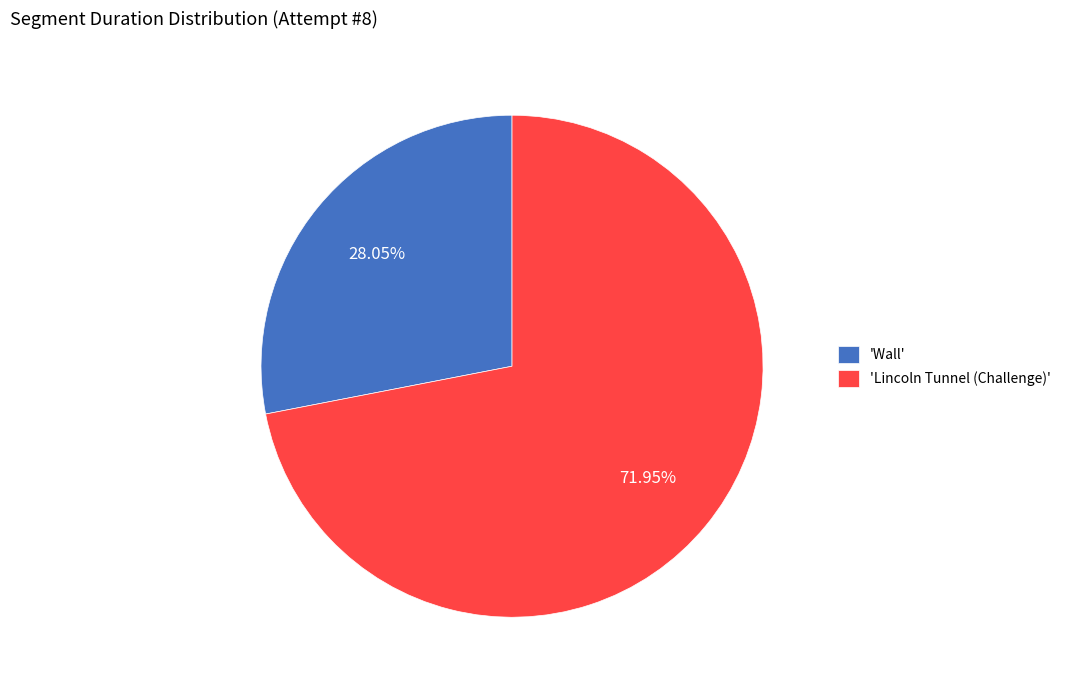

Count the number of slices in the pie.

2